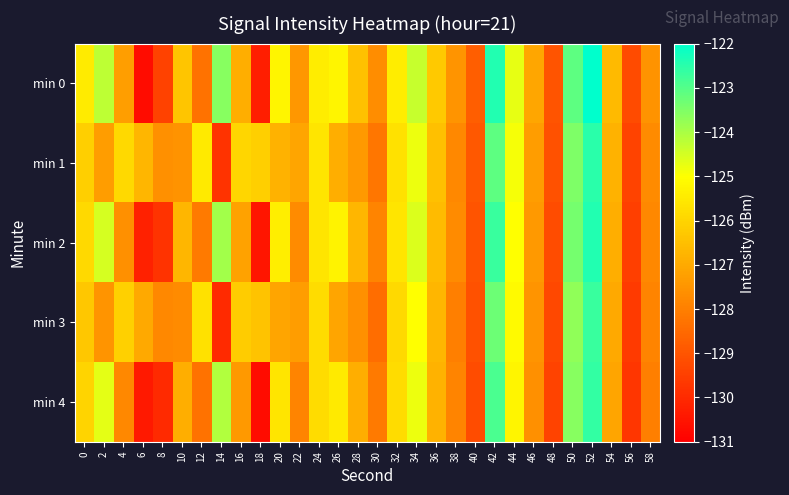

At how many categories does at least one series exceed -129?

29